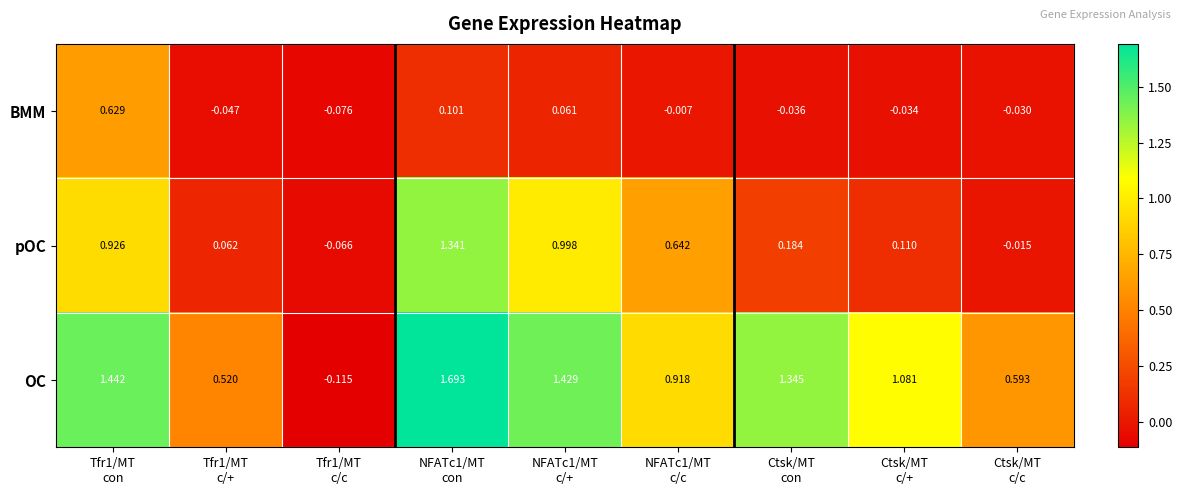

Which series has the largest range (max minus min)?

OC